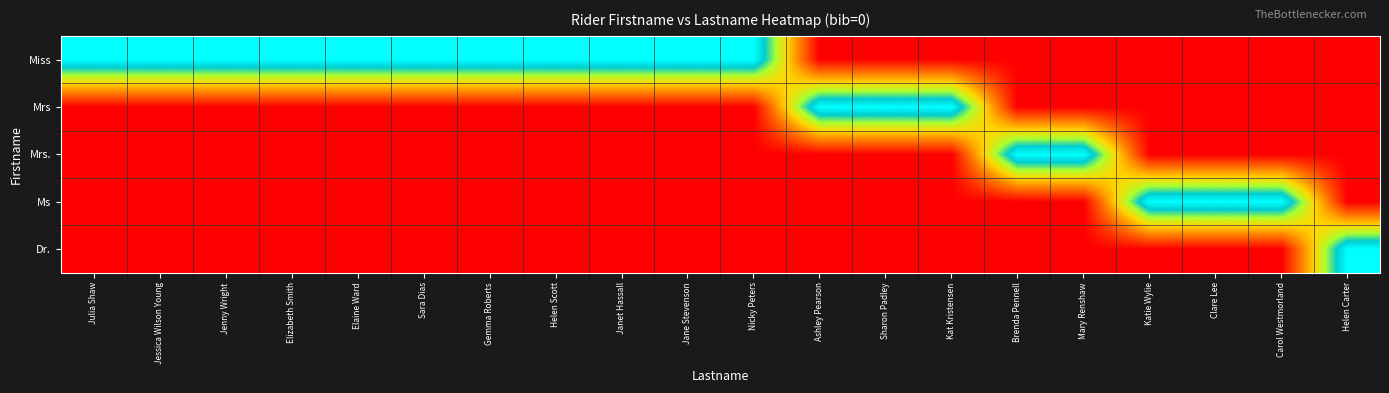

What is the greatest value displayed?

1